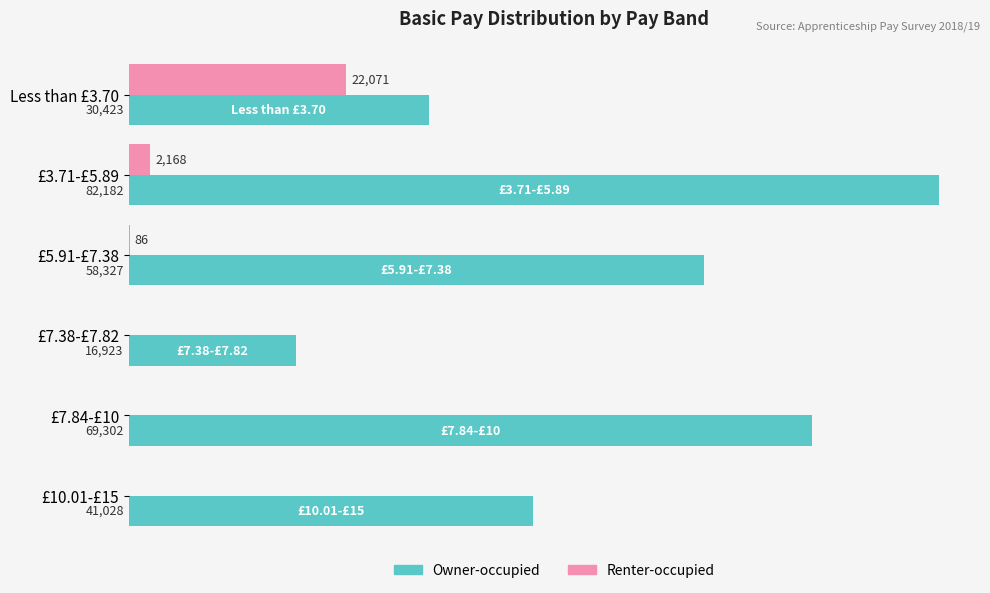

Is the value of Renter-occupied at £5.91-£7.38 greater than the value of Owner-occupied at £7.84-£10?

No